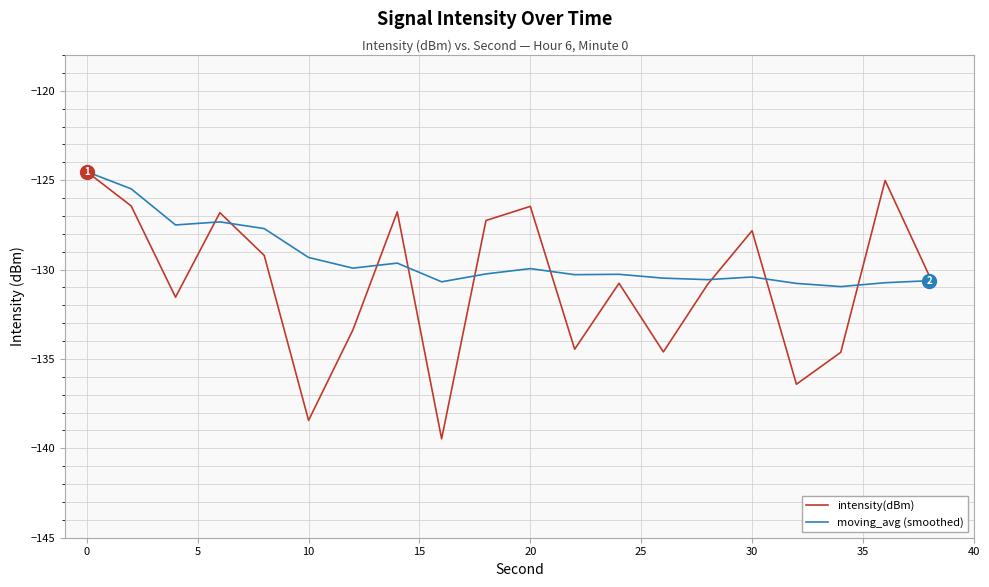

What is the maximum value shown in the chart?

-124.5